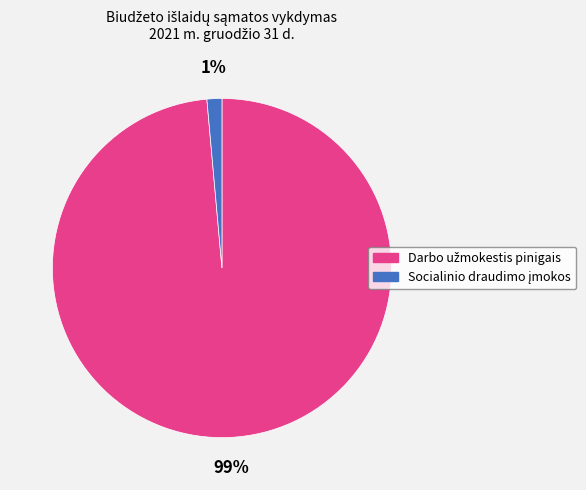

To the nearest percent, what is the average slice percentage?

50%